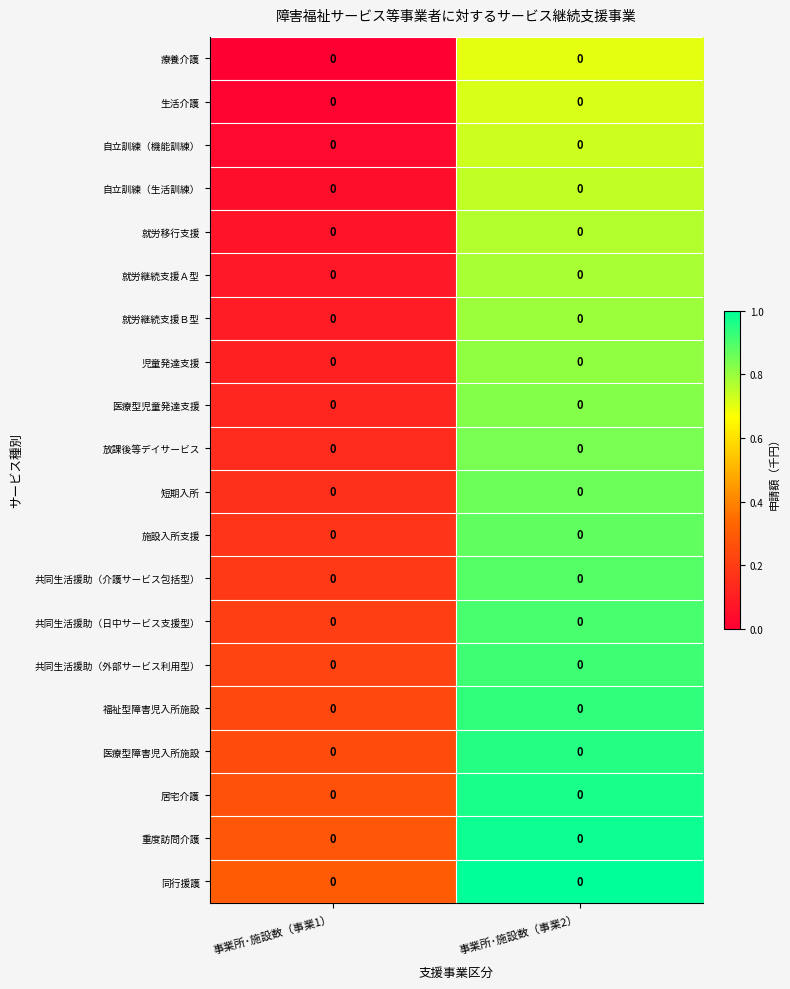

At how many categories does at least one series exceed 0?

2